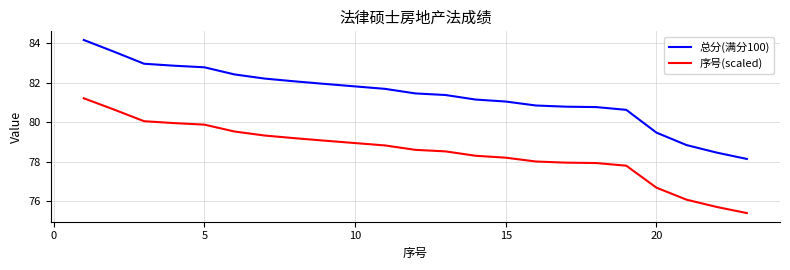

Which series has the largest total across all categories?

总分(满分100)